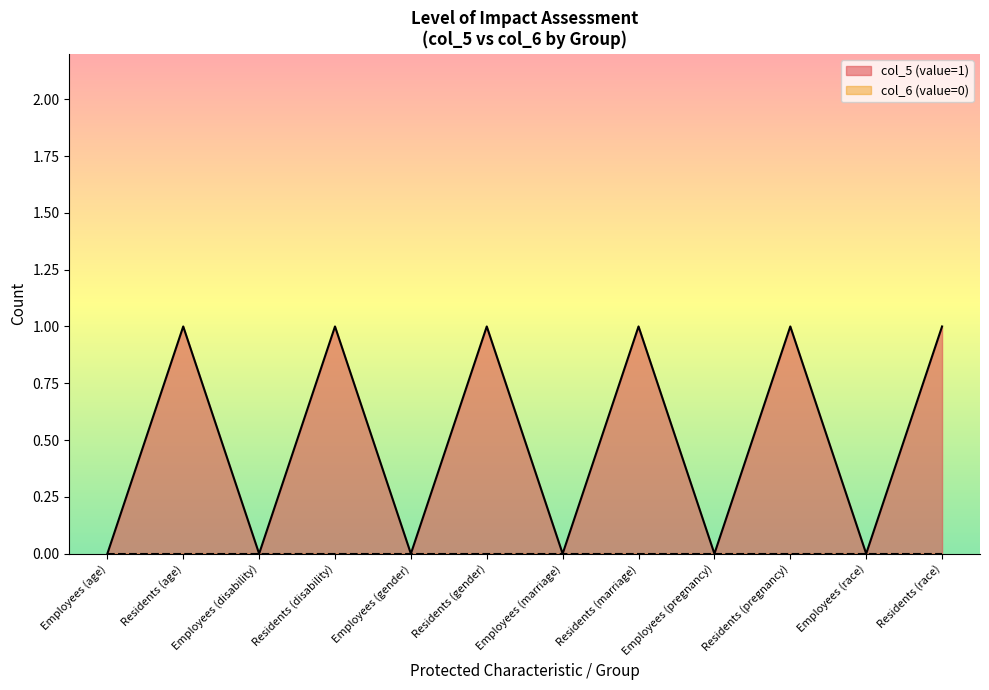

Which series has the widest spread of values?

col_5 (value=1)